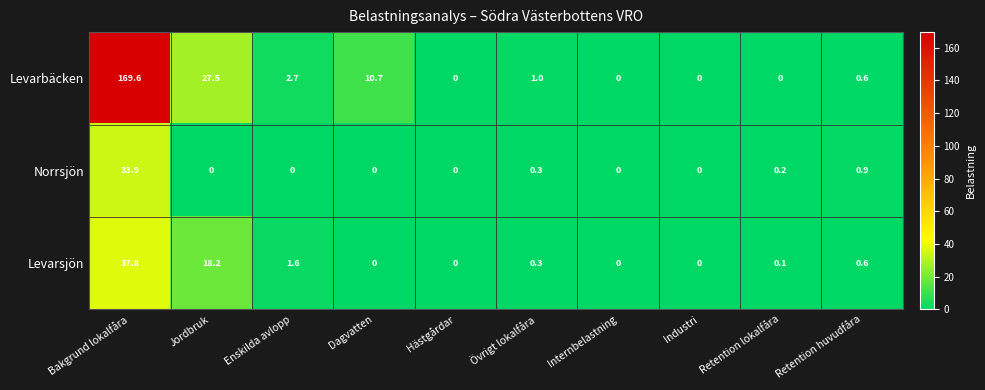

What is the sum of the Levarsjön values at Övrigt lokalfåra and Enskilda avlopp?

1.9